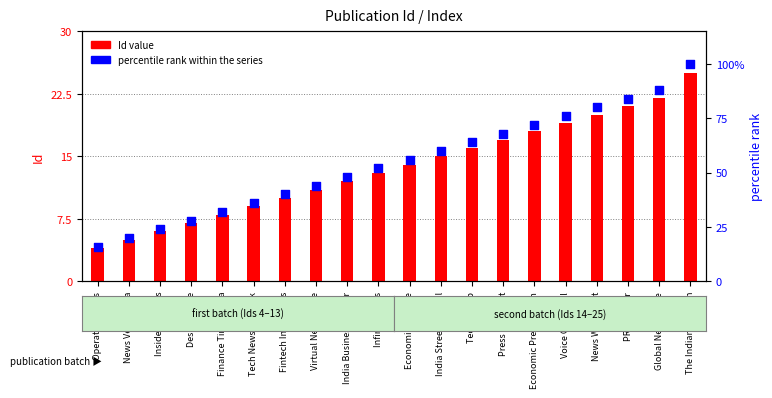

What are all the series names shown in the legend?

Id value, percentile rank within the series